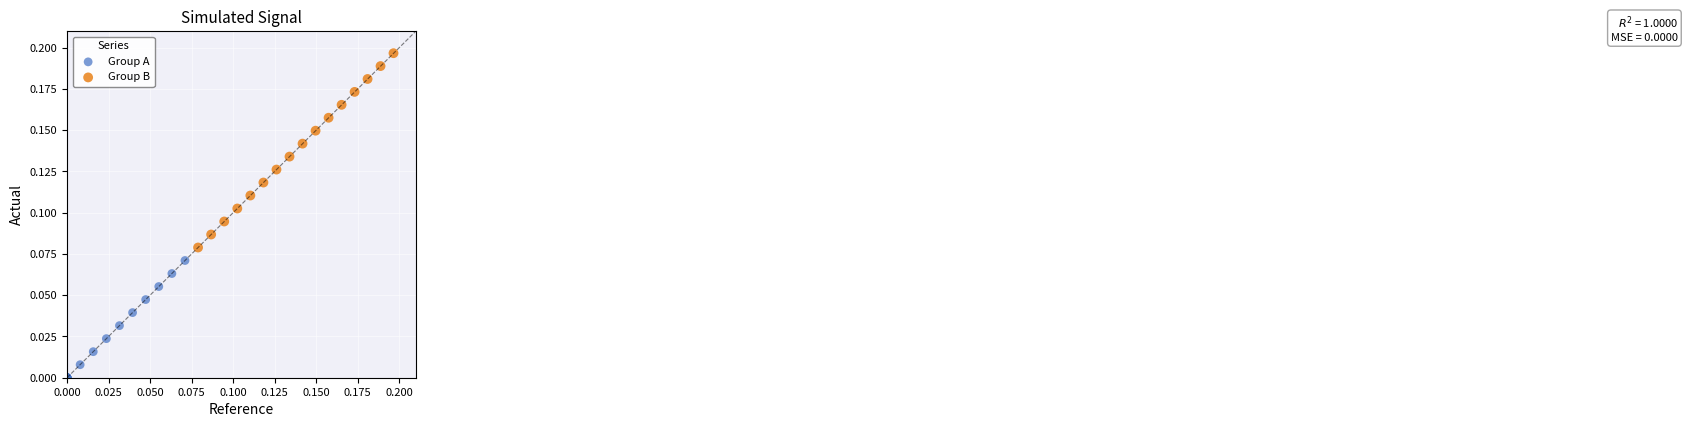

Which series reaches the maximum Y coordinate?

Group B